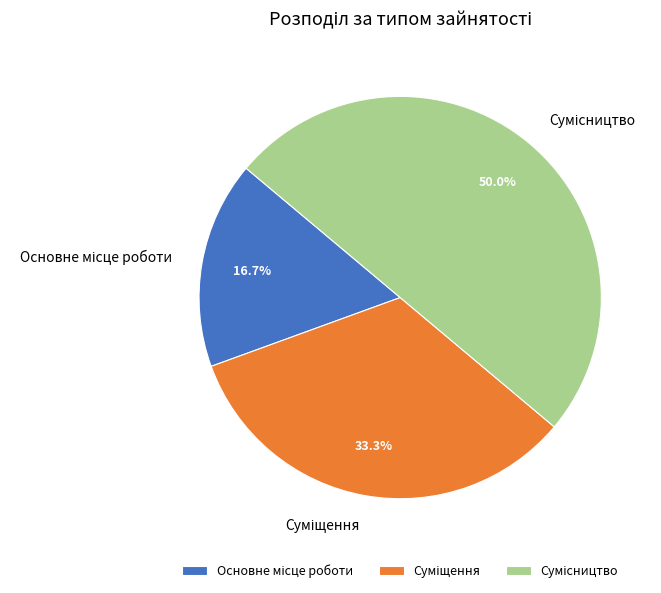

To the nearest percent, what is the combined percentage of Основне місце роботи and Суміщення?

50%